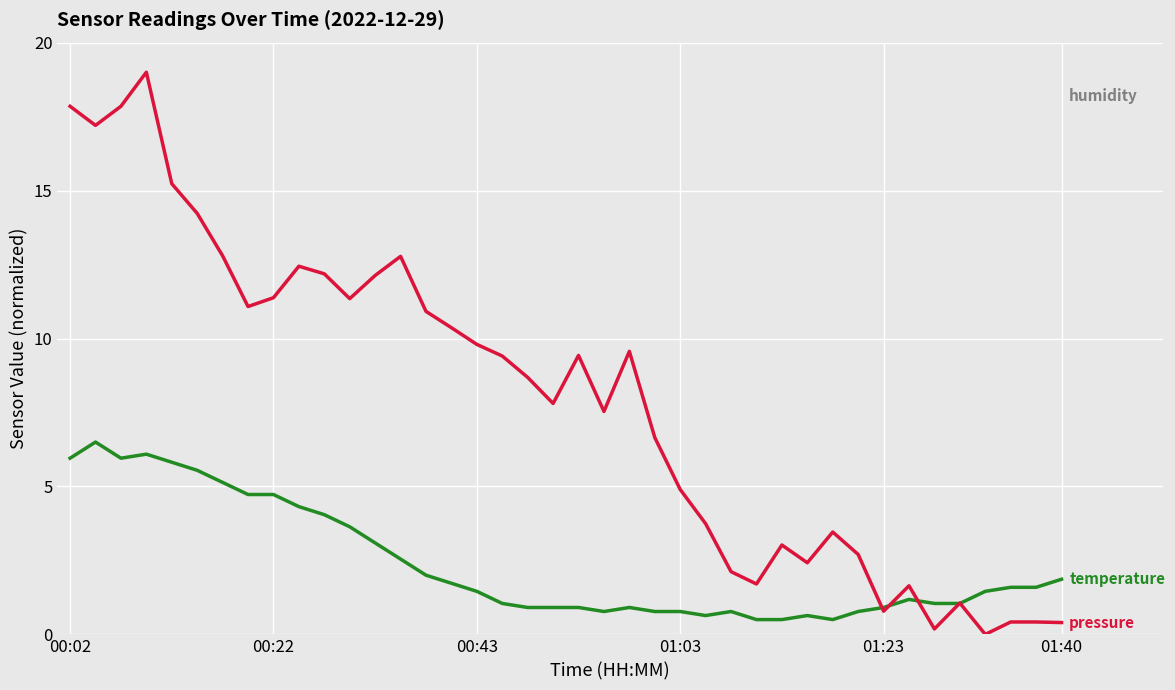

Where does the temperature series first go above 1?

00:02